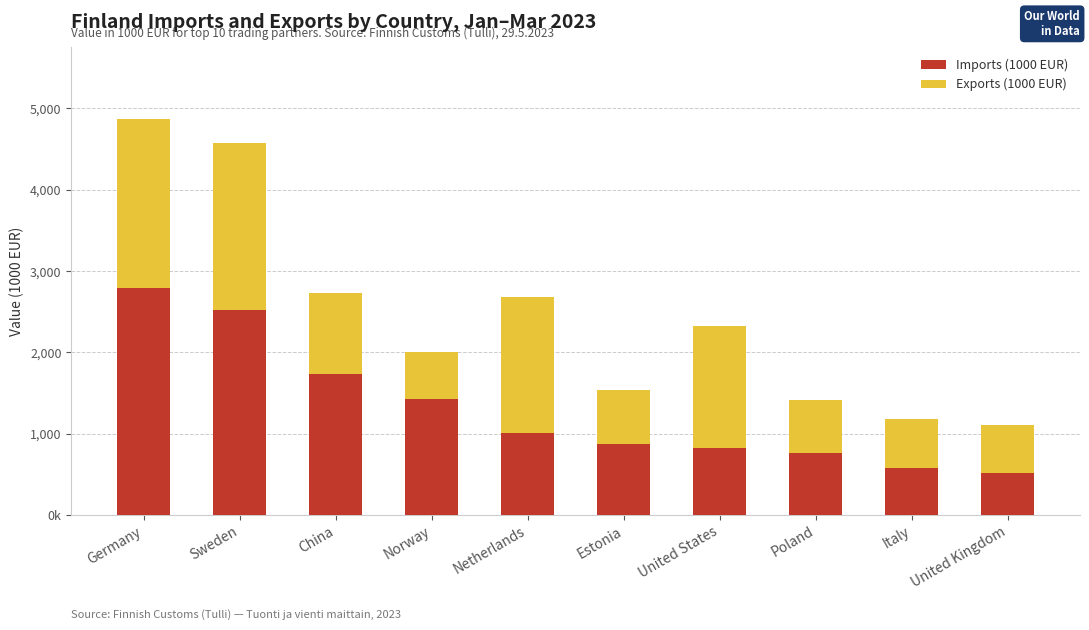

What are all the series names shown in the legend?

Imports (1000 EUR), Exports (1000 EUR)